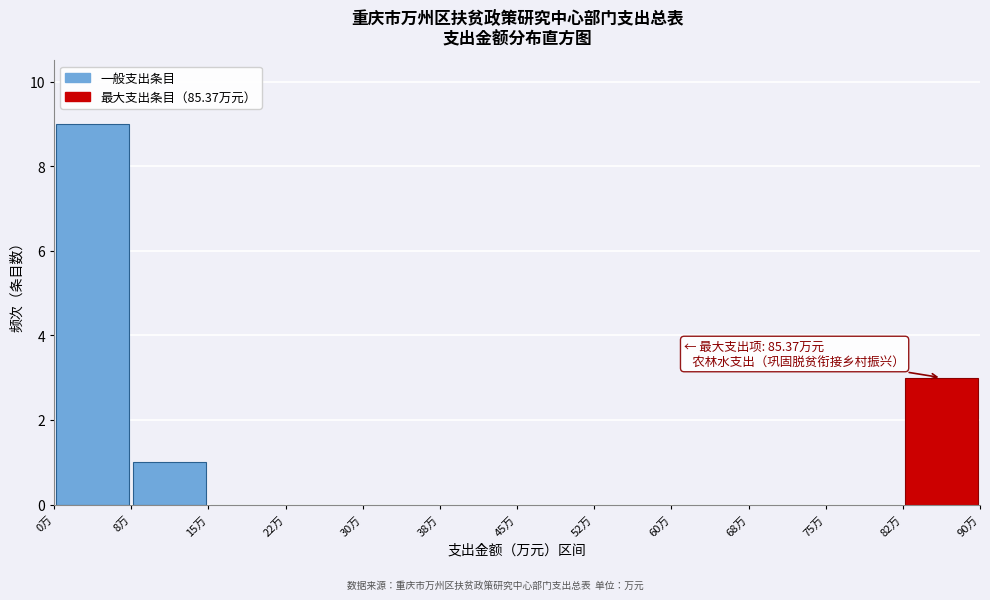

Over which range of the x-axis is the bar tallest?

0.0 to 7.5